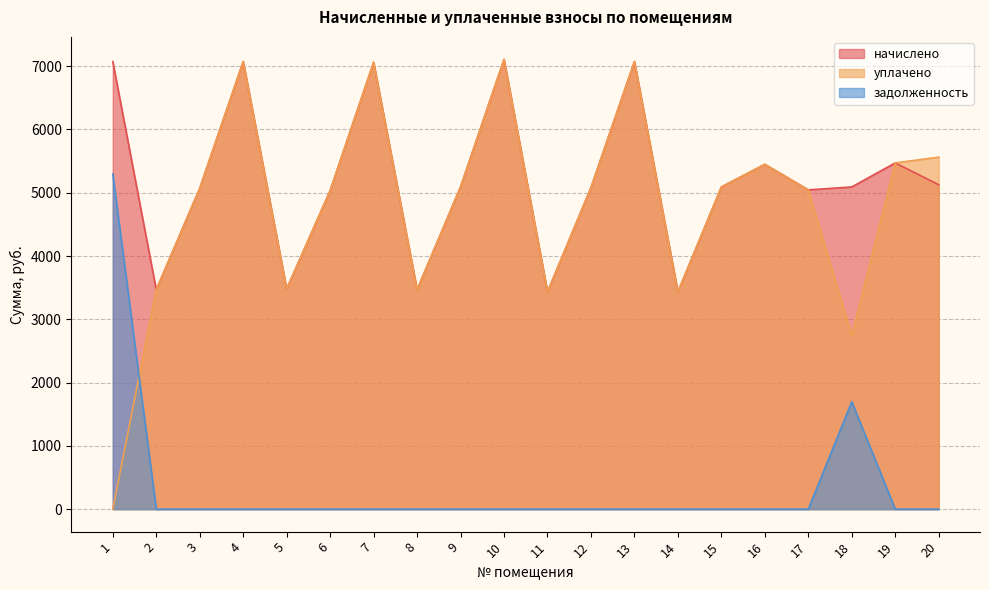

At which label does уплачено first exceed 5080?

4